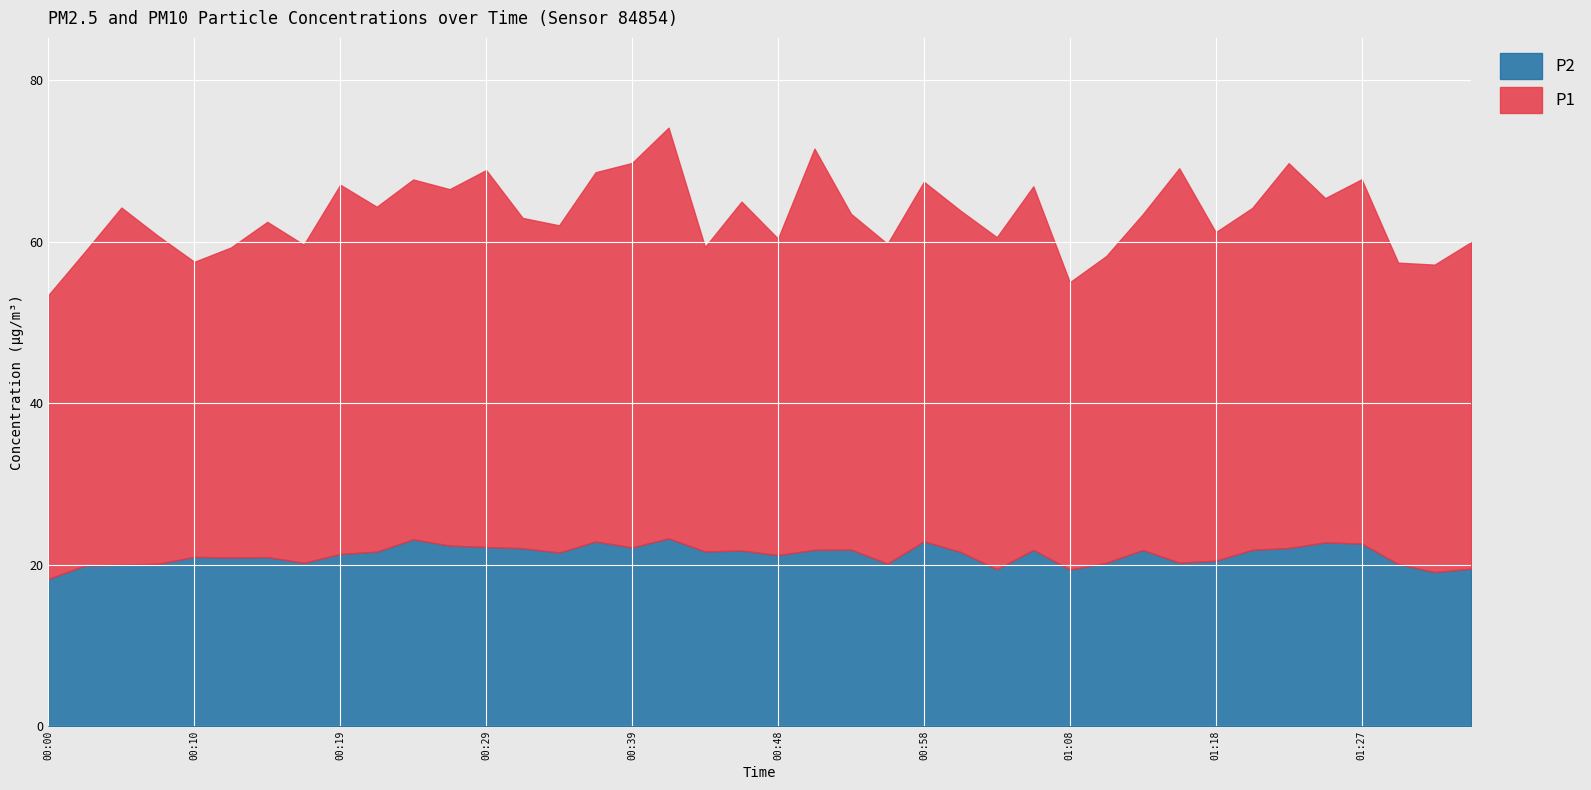

What is the total value across all series at 00:31?

63.0